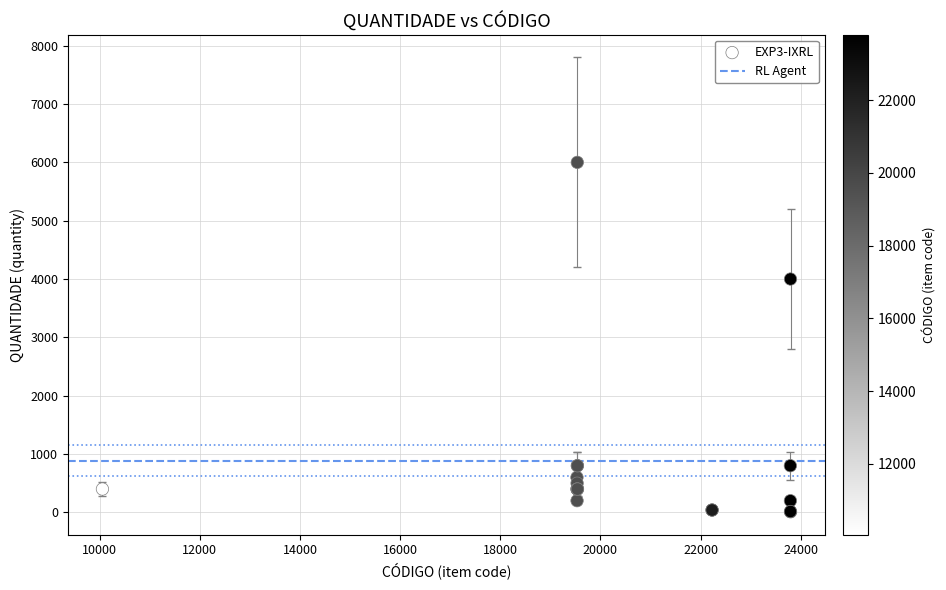

What Y value in the scatter plot is closest to 3005?

4000